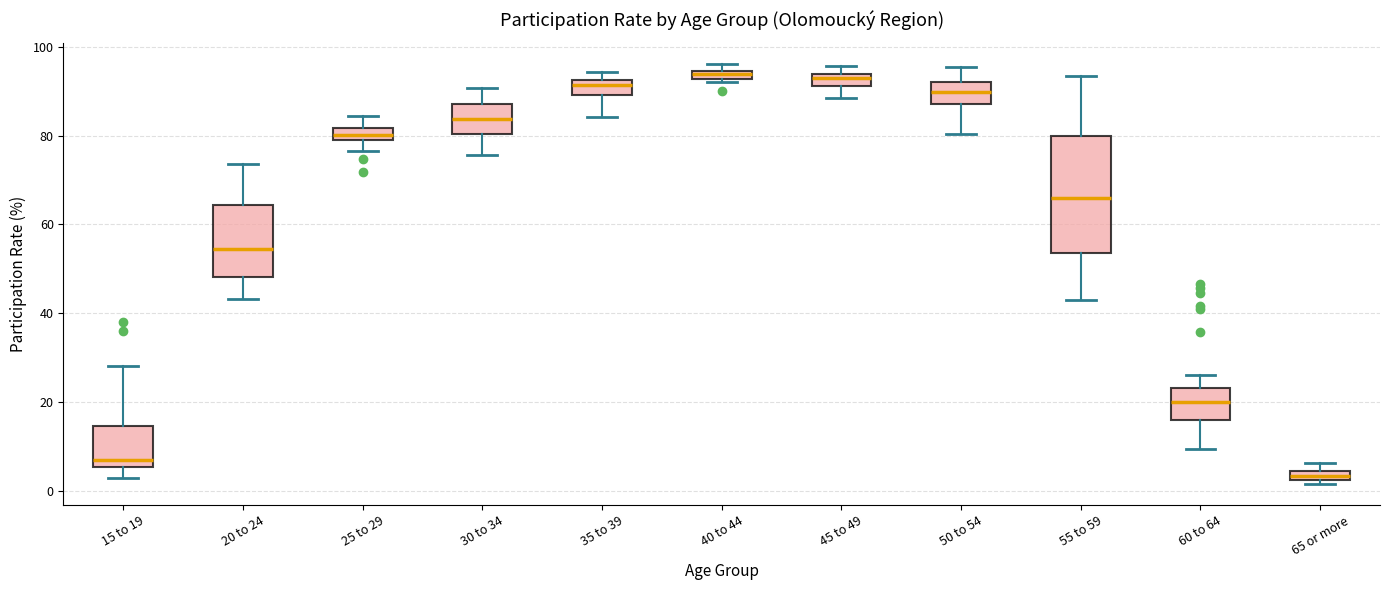

Where is the lower edge of the box for 25 to 29 on the y-axis? The values are not printed on the chart, so give them approximately, as read against the axis.

80